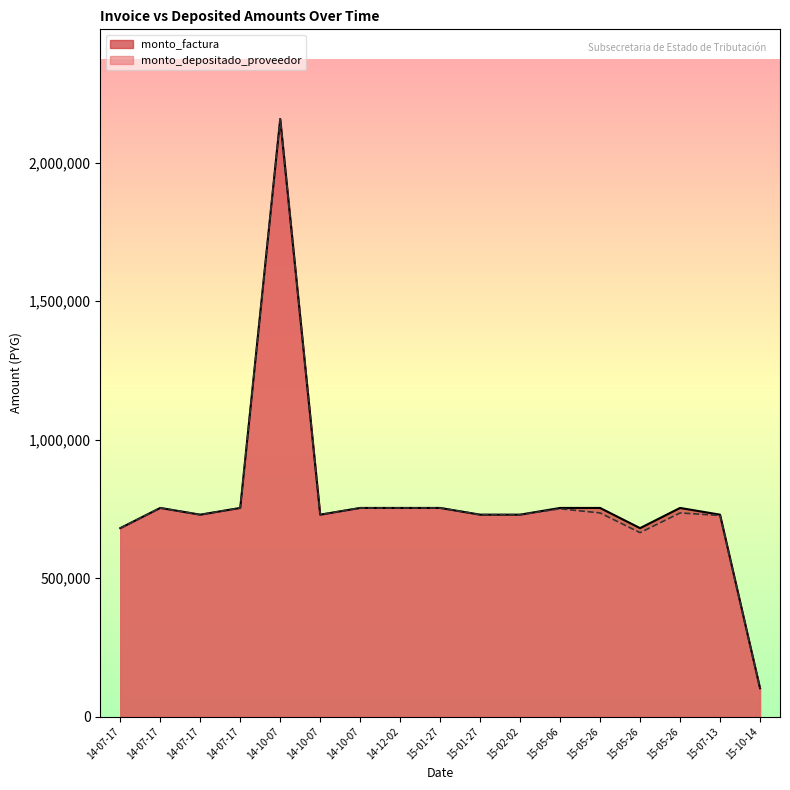

What are all the series names shown in the legend?

monto_factura, monto_depositado_proveedor